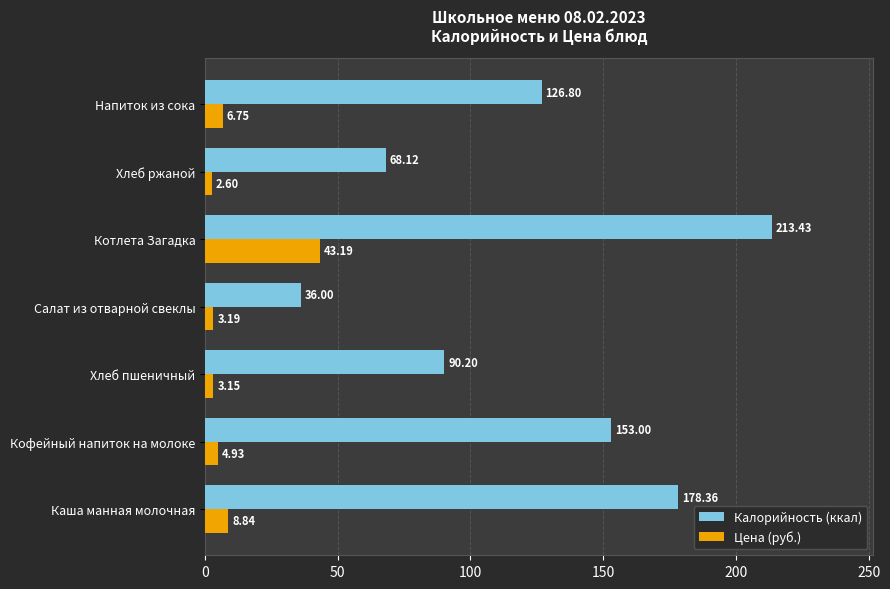

Which category has the highest value across all series?

Котлета Загадка